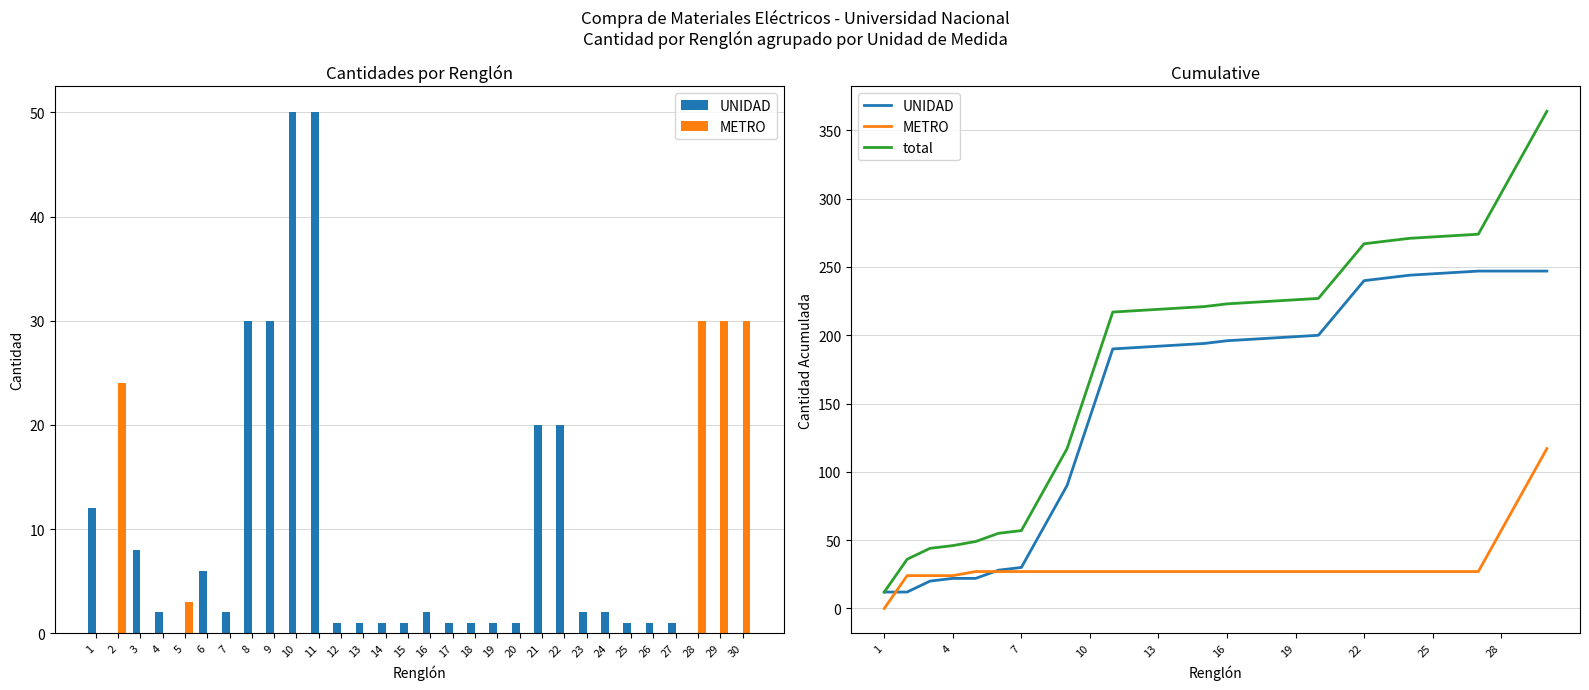

At how many categories does at least one series exceed 243?

10